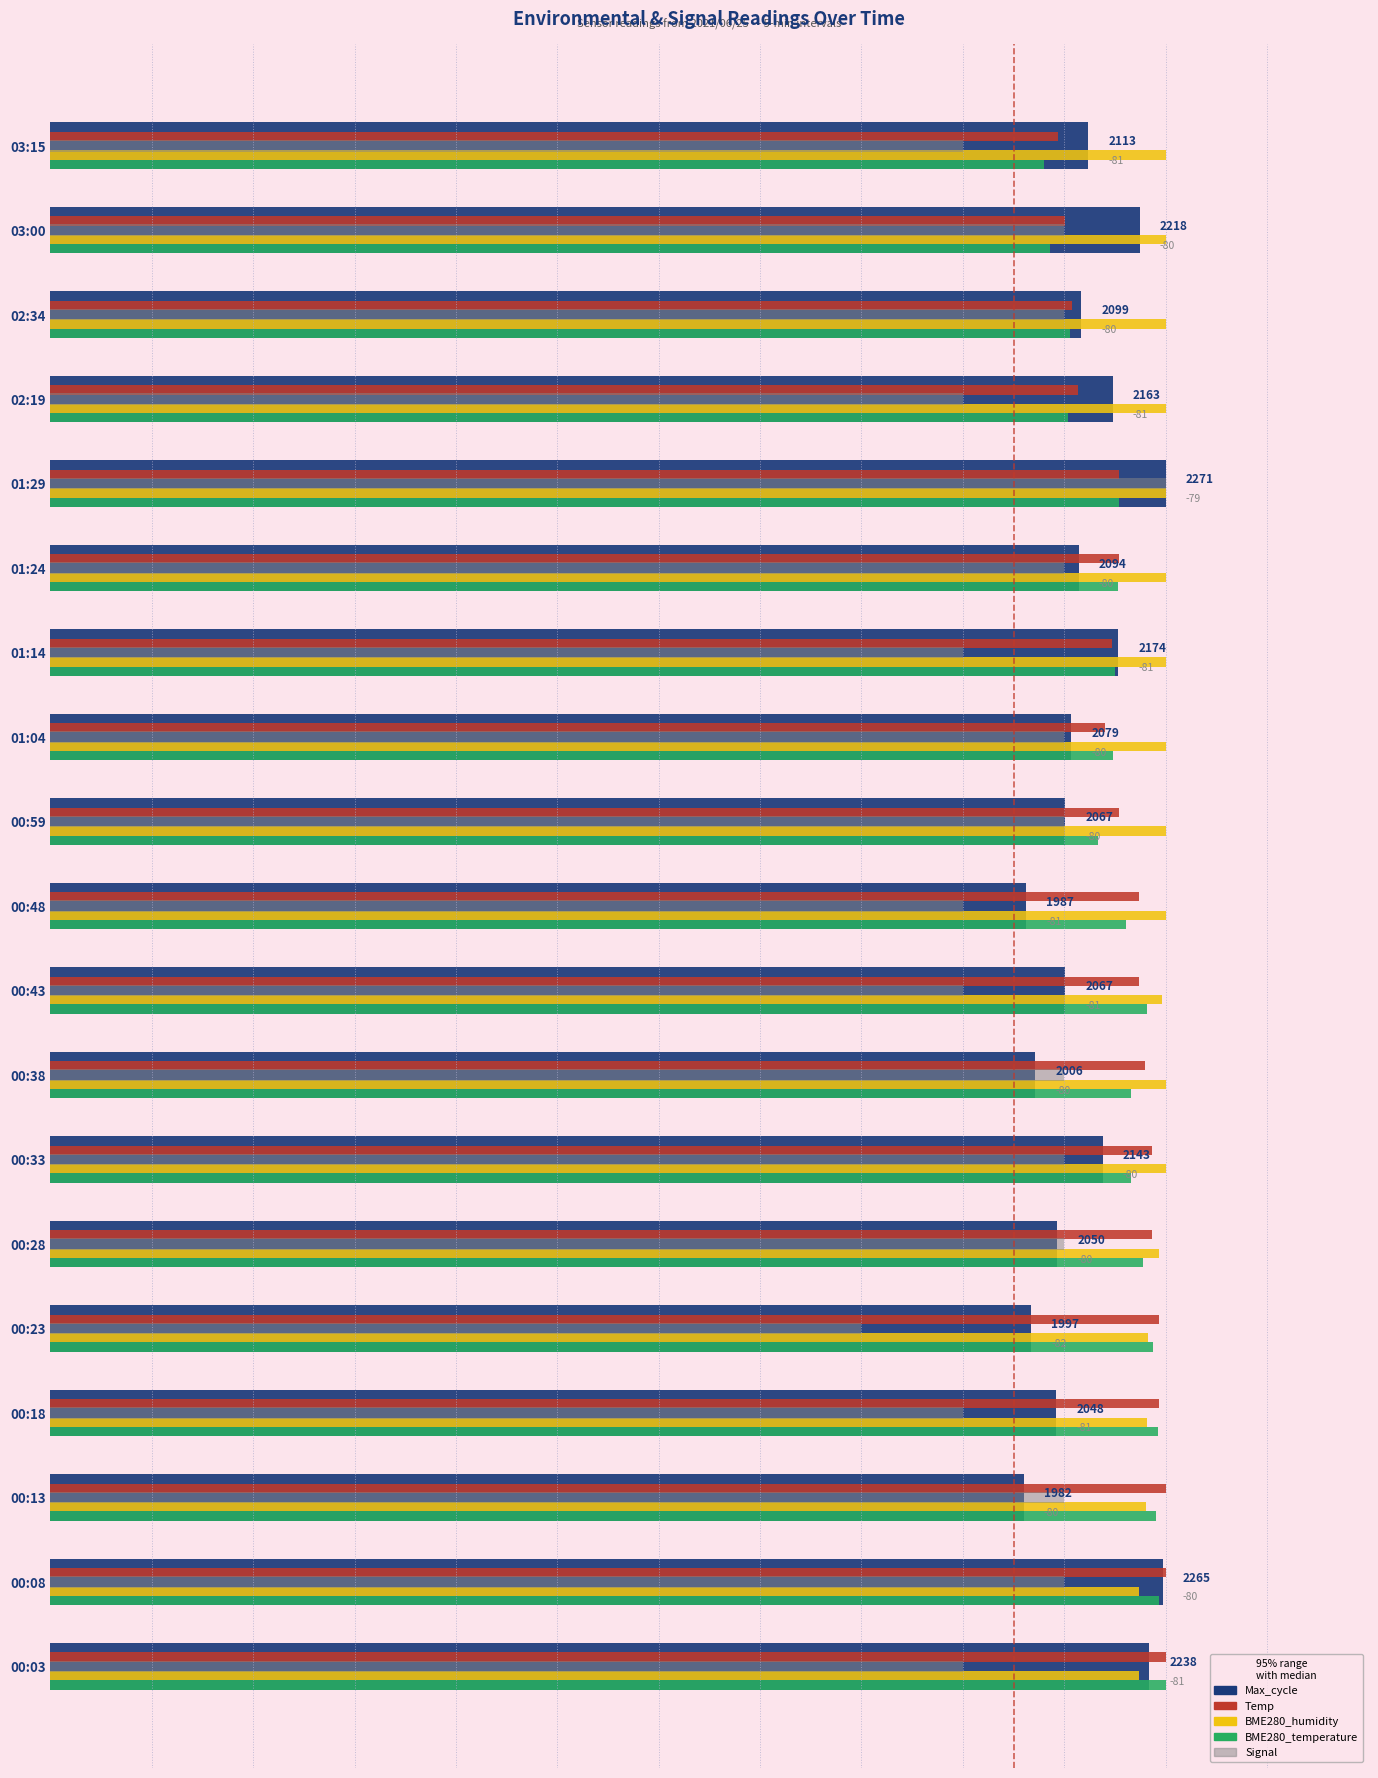

At how many categories does at least one series exceed 94?

19